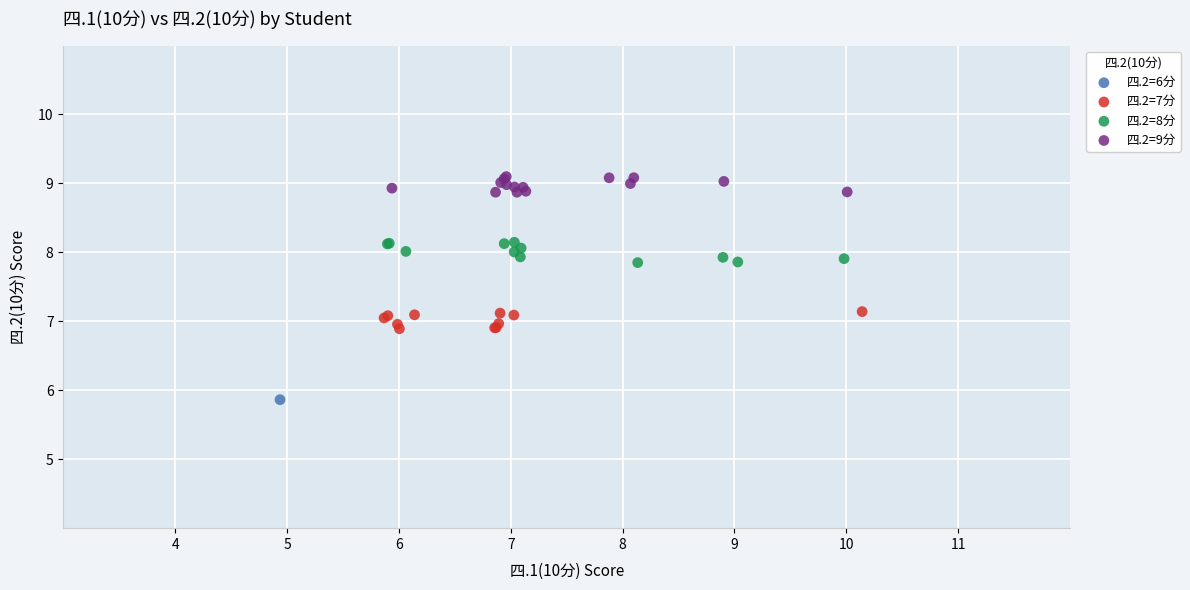

What are all the series names shown in the legend?

四.2=6分, 四.2=7分, 四.2=8分, 四.2=9分